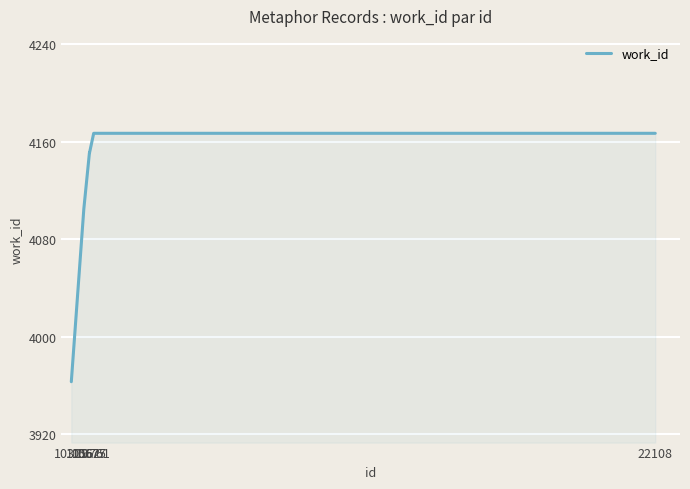

What is the average value?

4117